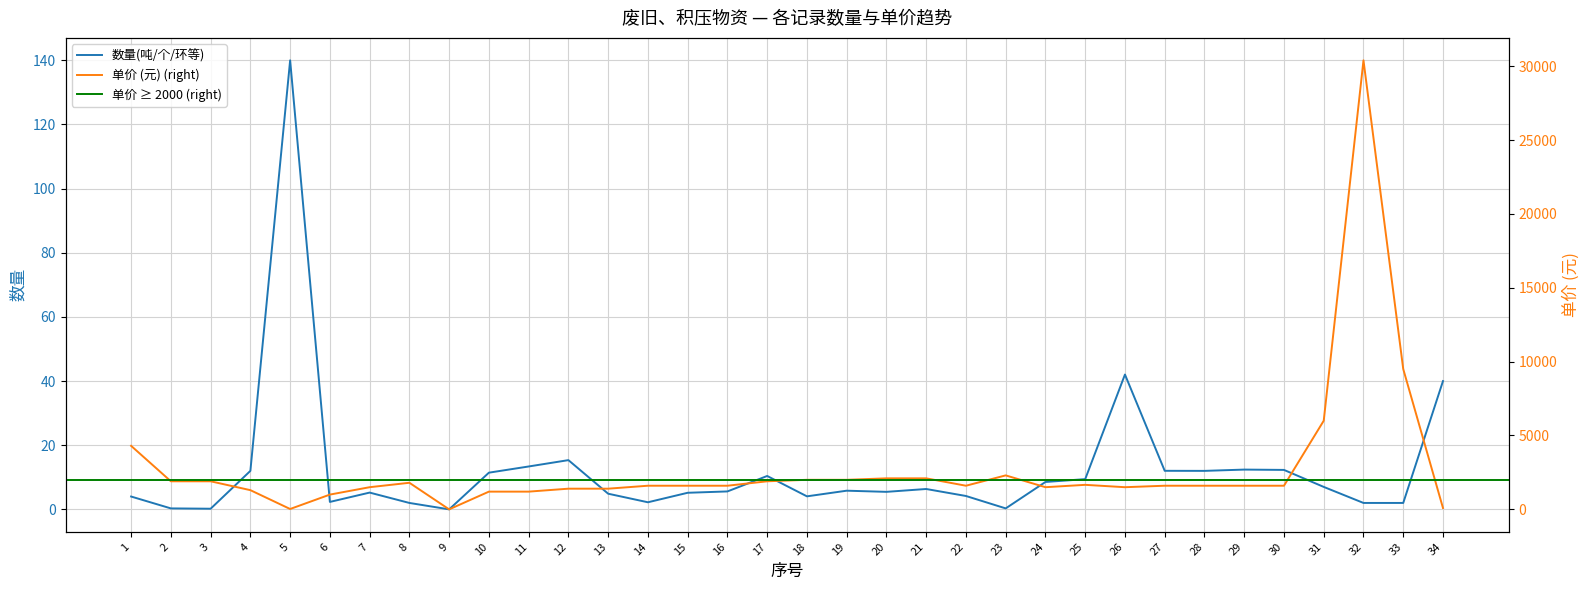

Between 26 and 30, which series saw the biggest shift?

单价(元)